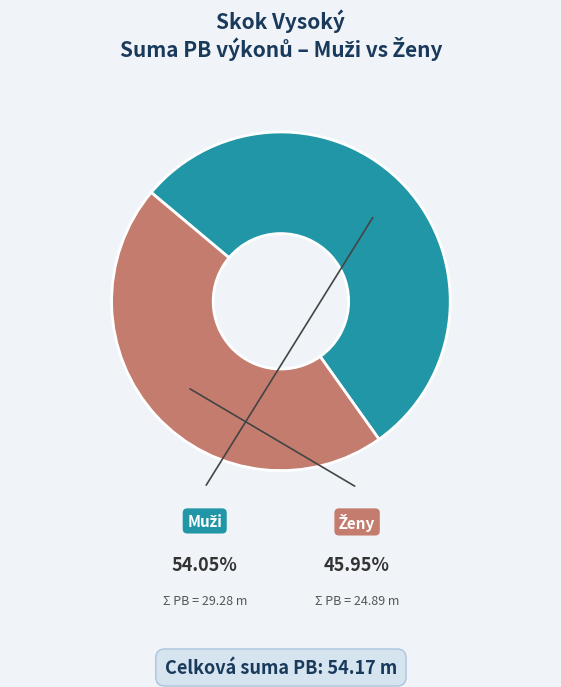

Does any single category account for the majority?

Yes